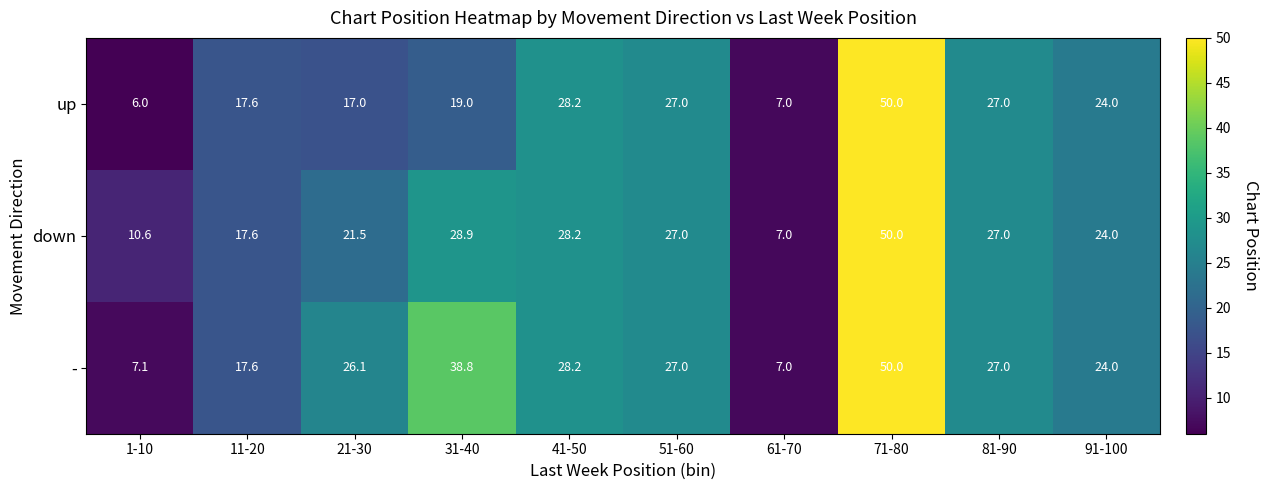

What is the minimum value shown in the chart?

6.0